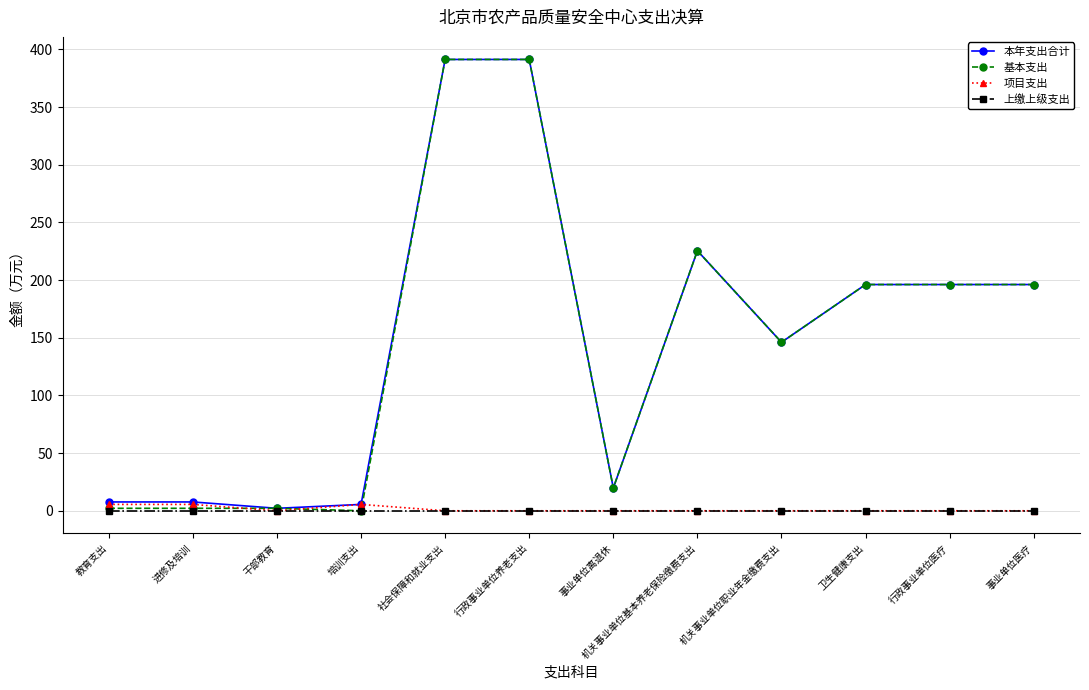

The value of 上缴上级支出 at 社会保障和就业支出 is 0.0. True or false?

True